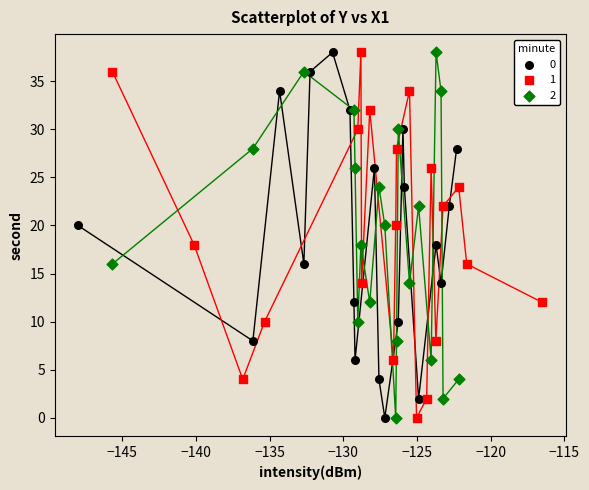

What are all the series names shown in the legend?

0, 1, 2